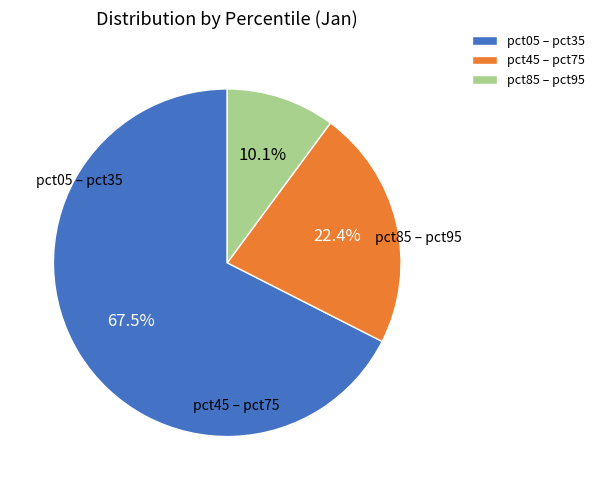

Is there a majority slice in this chart?

Yes